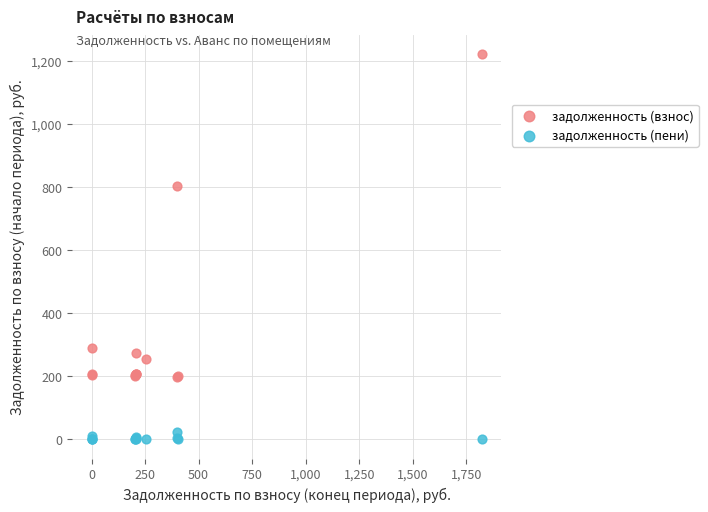

Which series reaches the maximum Y coordinate?

задолженность (взнос)